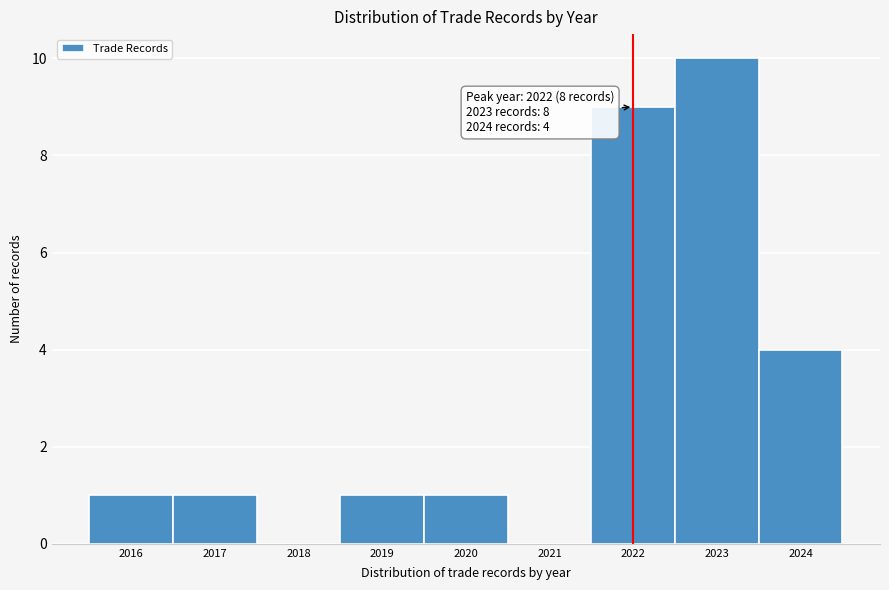

Reading left to right, what are all the values shown in this chart?

2016=1	2017=1	2018=0	2019=1	2020=1	2021=0	2022=9	2023=10	2024=4